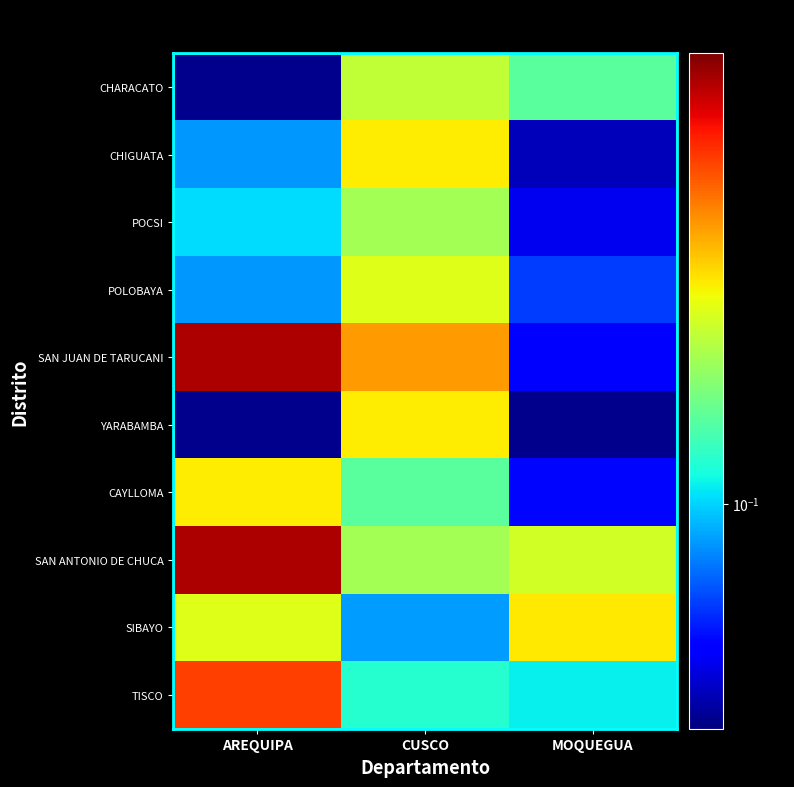

At which category is the sum across all series the highest?

AREQUIPA